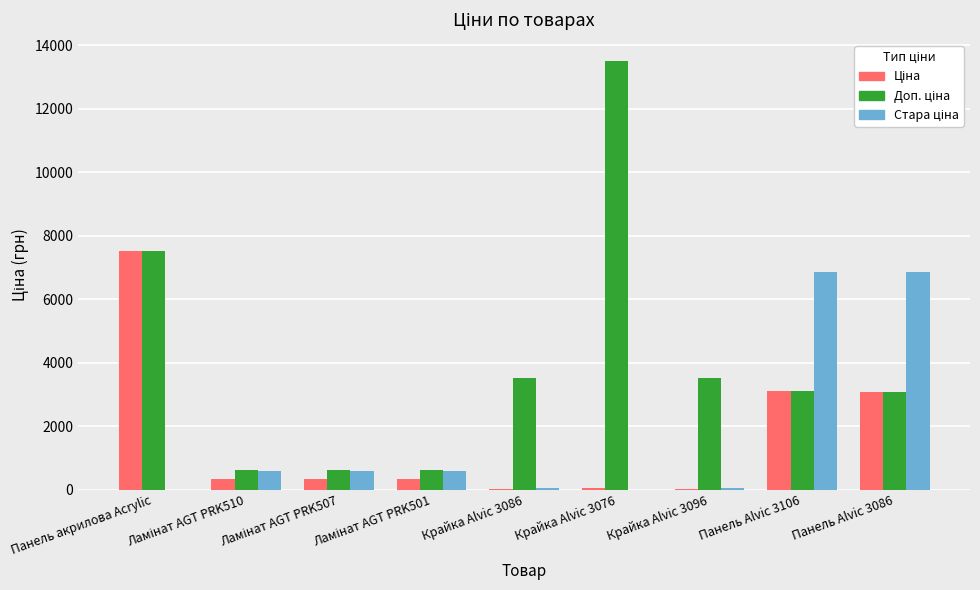

At which category does the chart reach its peak across all series?

Крайка Alvic 3076